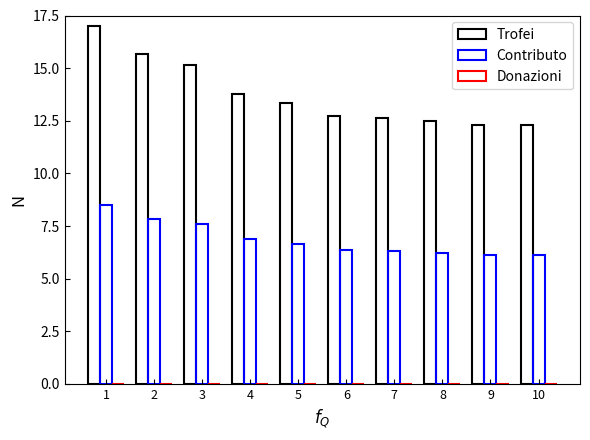

How many values in the Trofei series exceed 13?

5